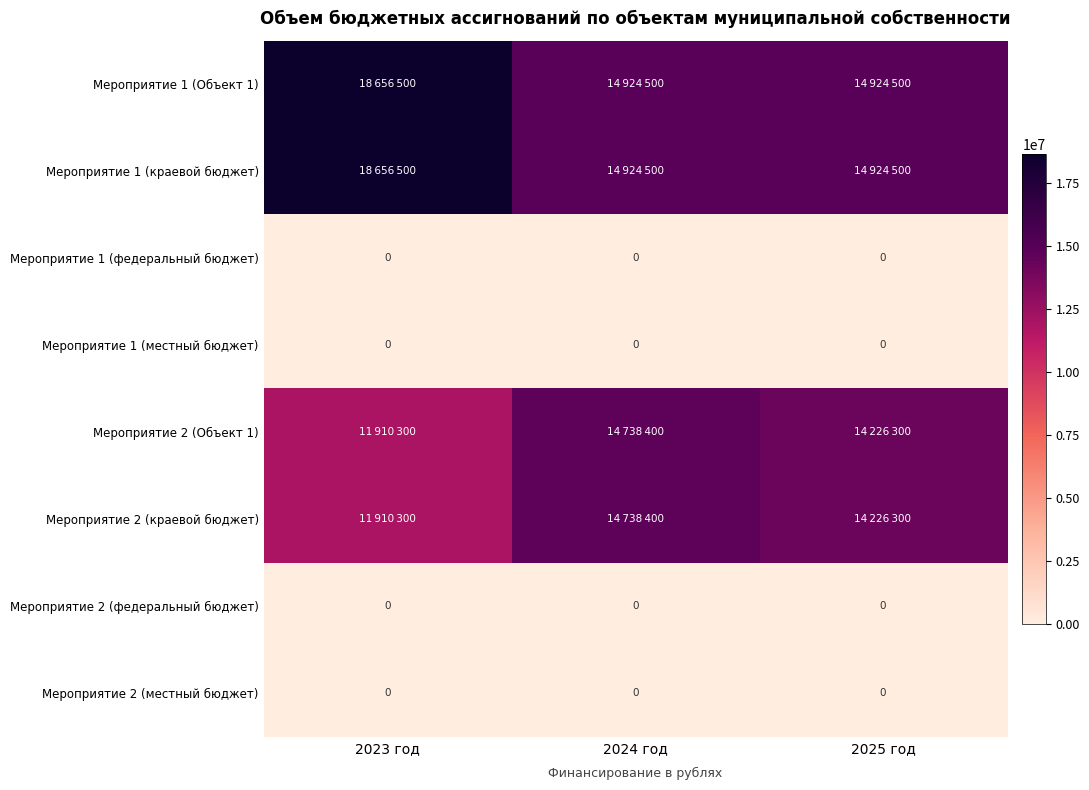

At which category does the chart reach its peak across all series?

2023 год